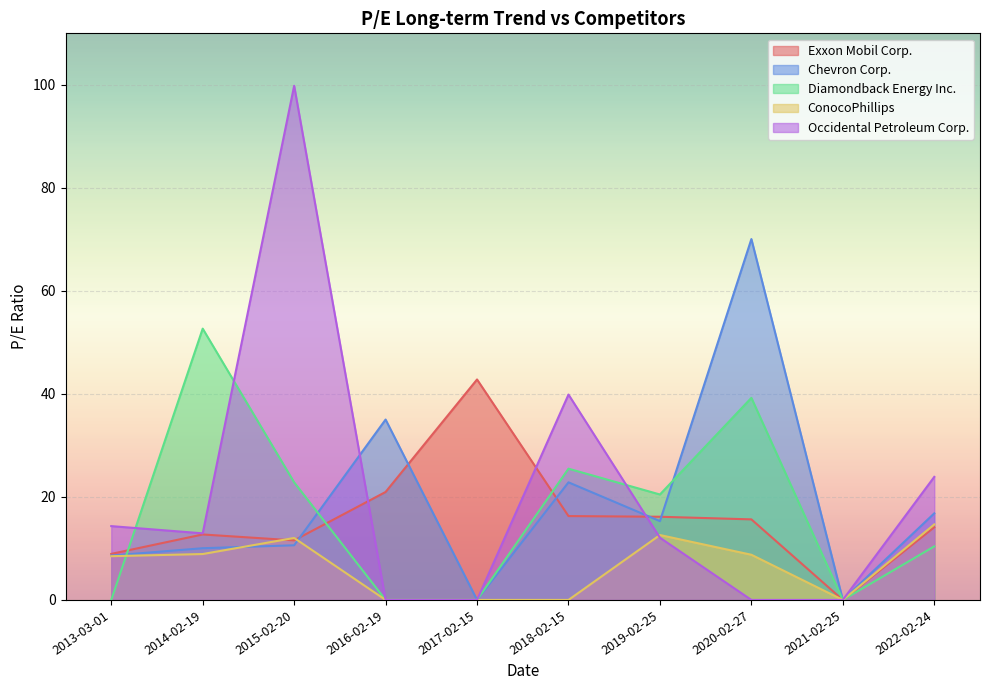

True or false: Chevron Corp. and Occidental Petroleum Corp. intersect in this chart.

True